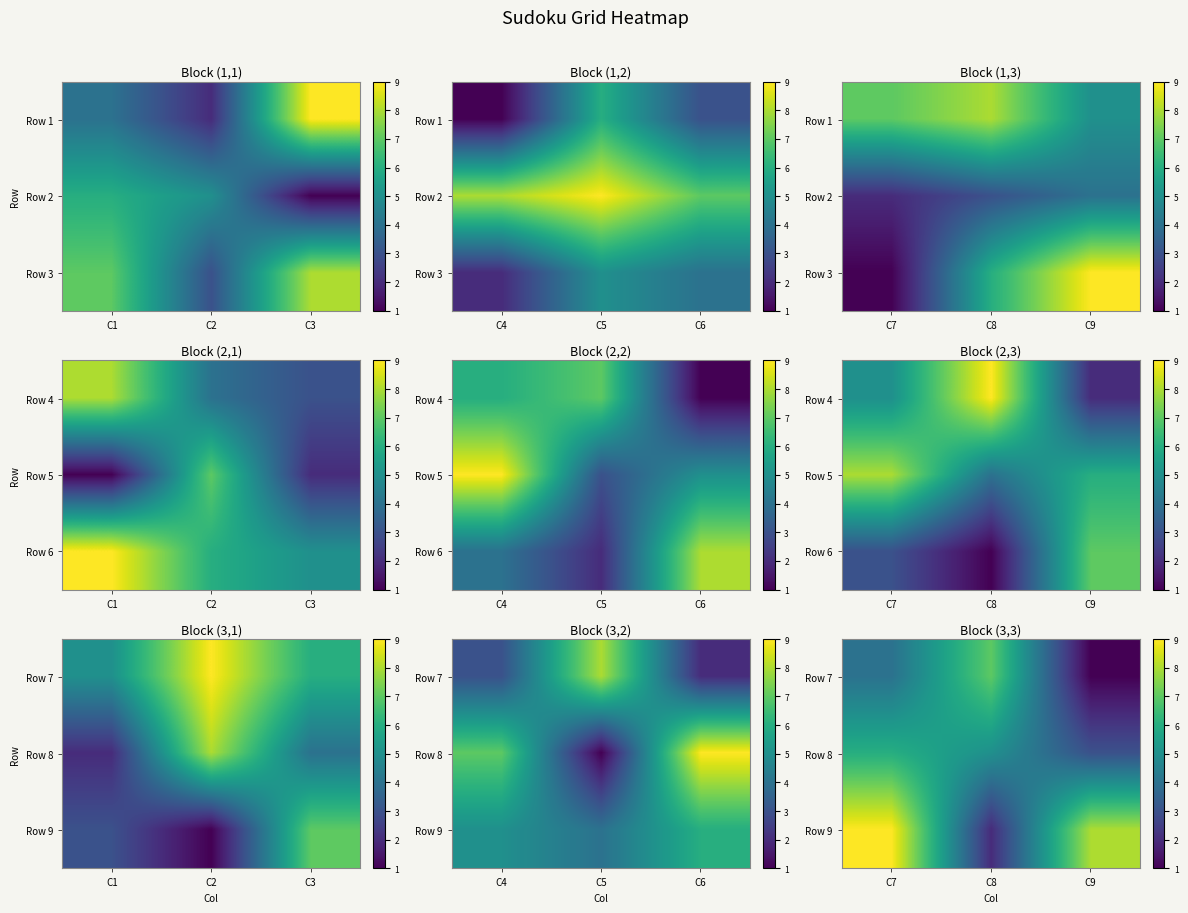

Is the value of Row 7 at C8 greater than the value of Row 8 at C8?

Yes